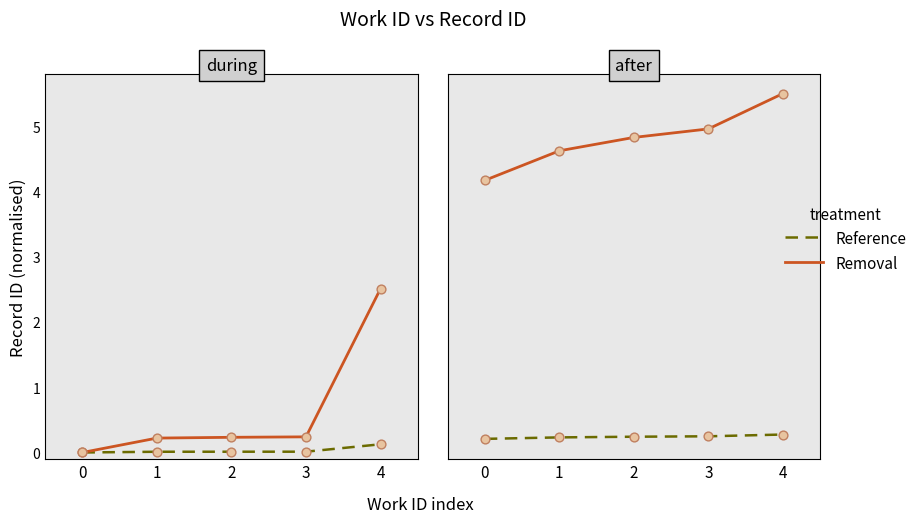

What are all the series names shown in the legend?

Reference, Removal